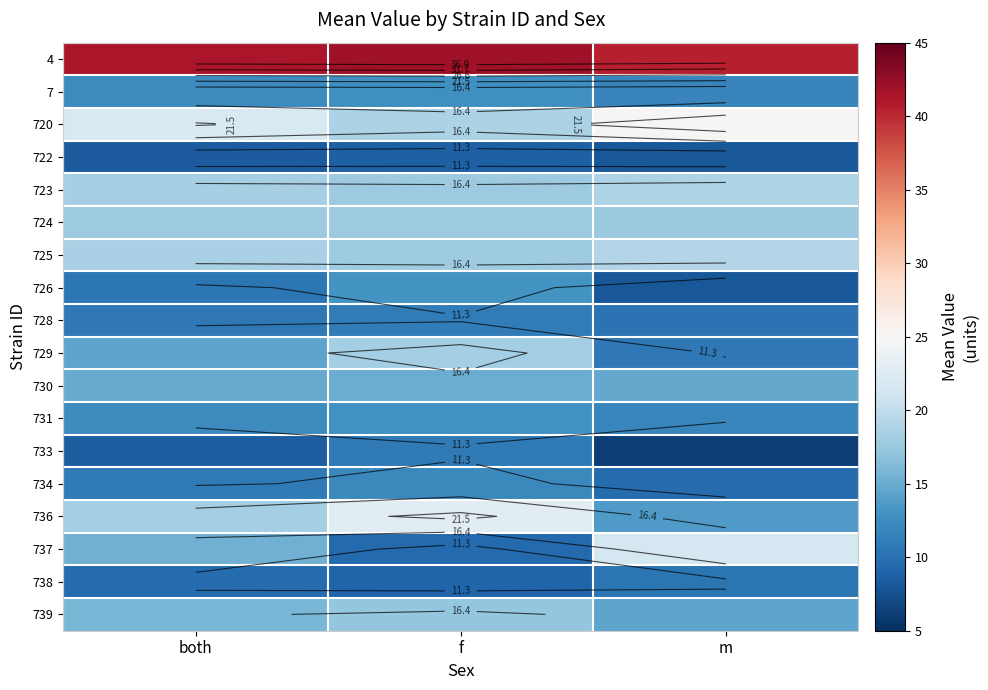

Is the value of 731 at f greater than the value of 729 at both?

No